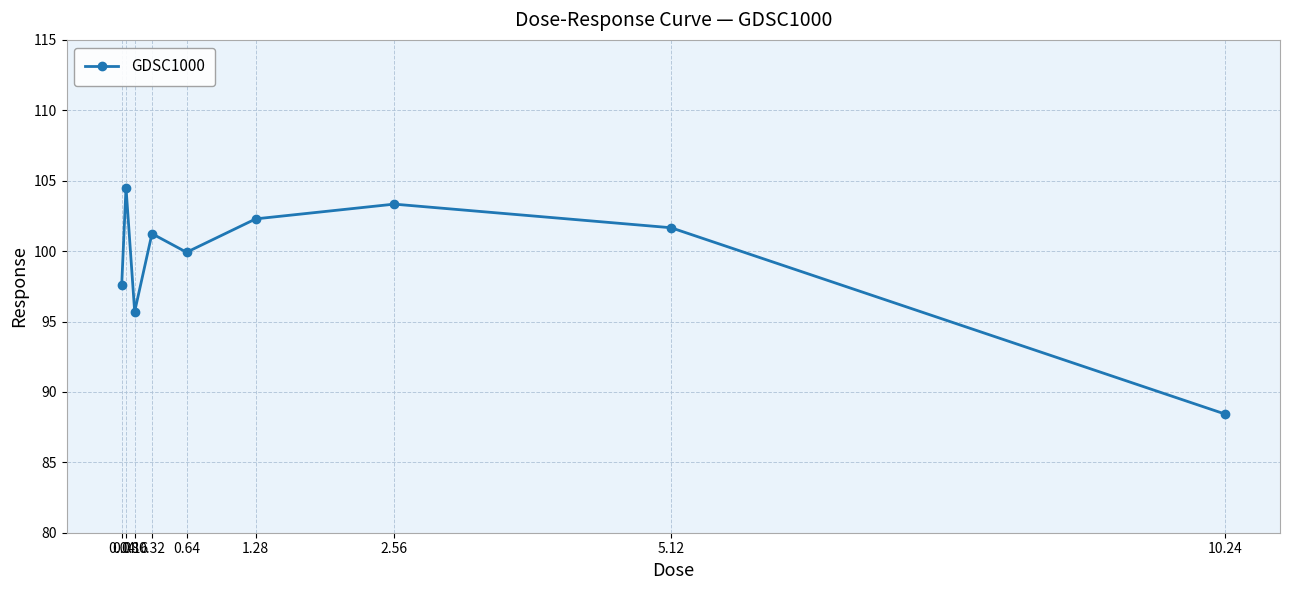

What value does the data have at 0.64?

99.9